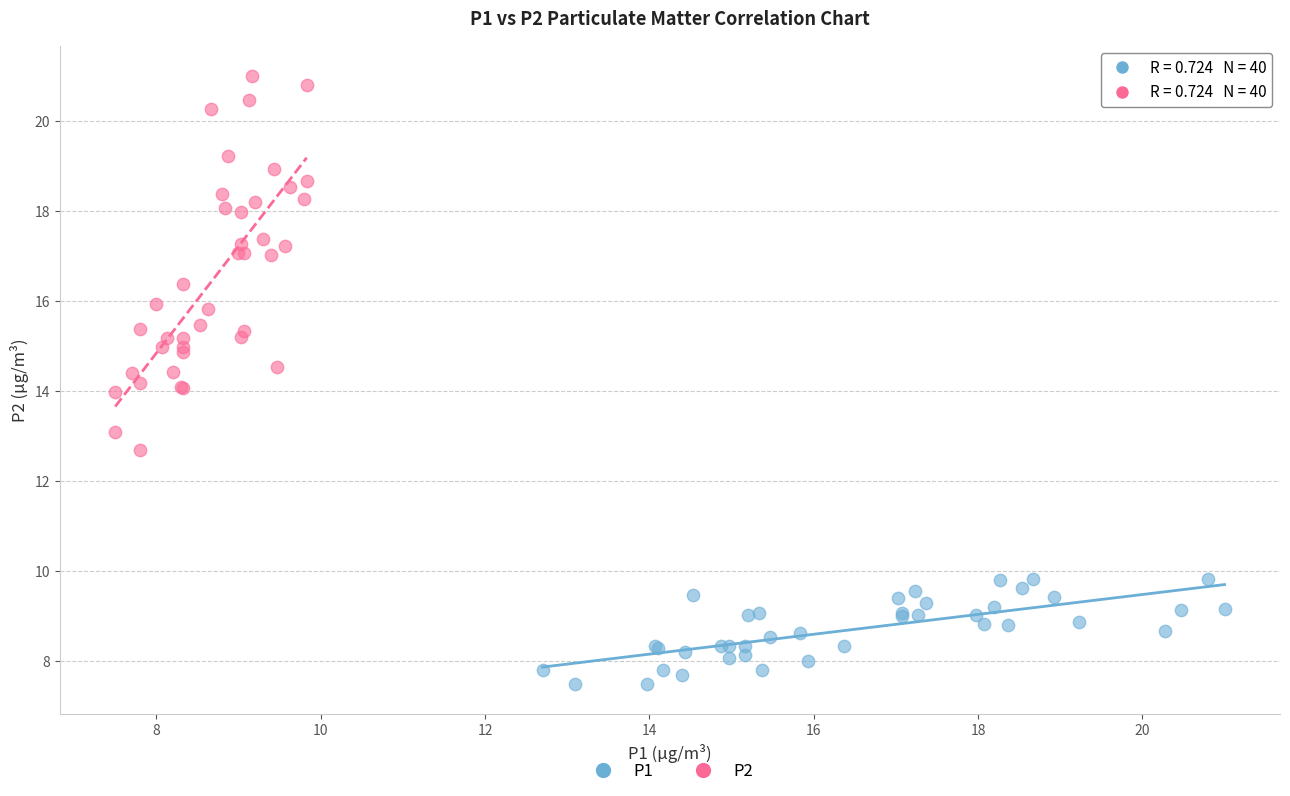

What are all the series names shown in the legend?

P1, P2